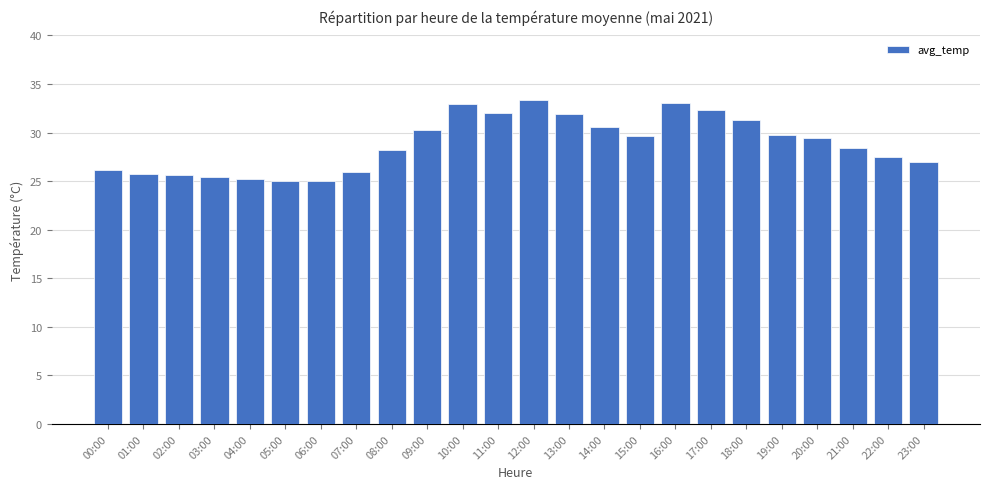

What is the label of the 4th bar from the right?

20:00